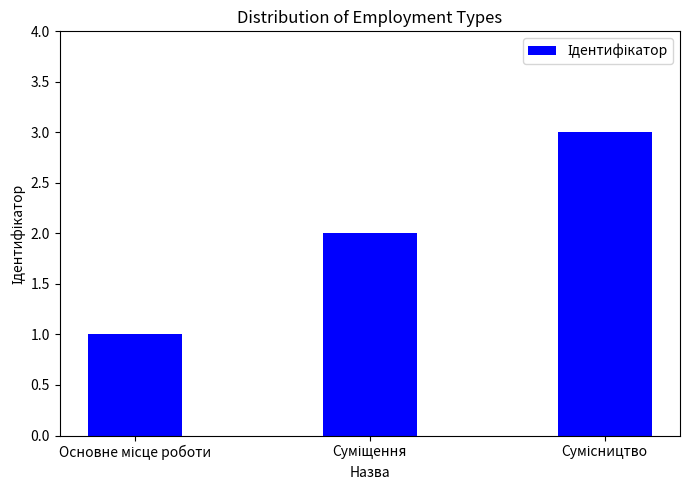

What is the sum of all values?

6